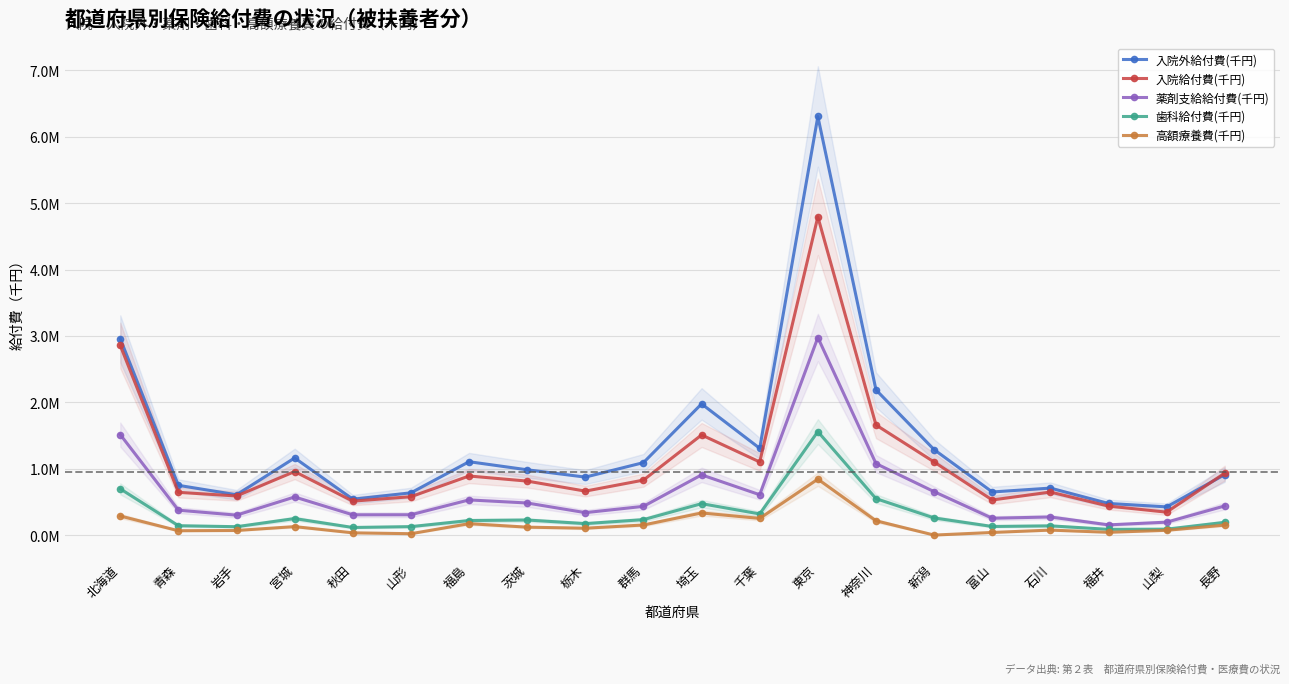

Which category has the highest value in the 入院給付費(千円) series?

東京